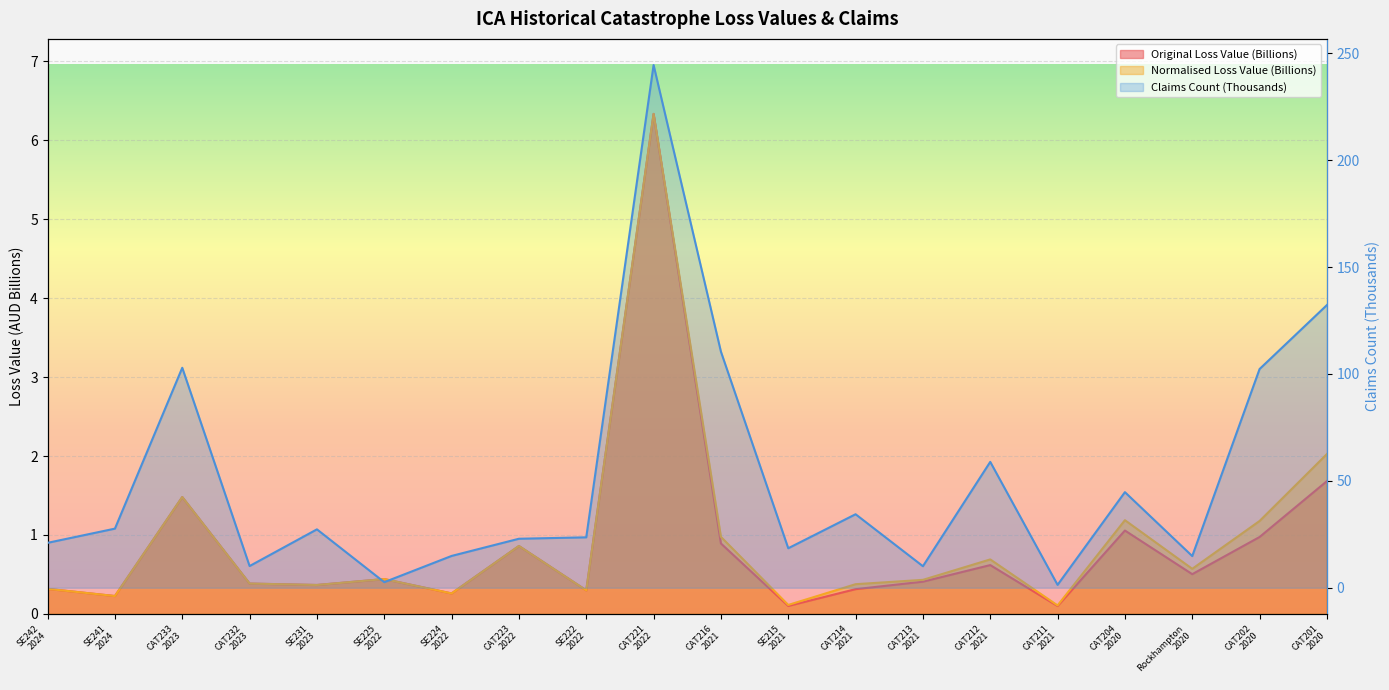

Where is the first local minimum for Normalised Loss Value (Billions)?

SE241
2024